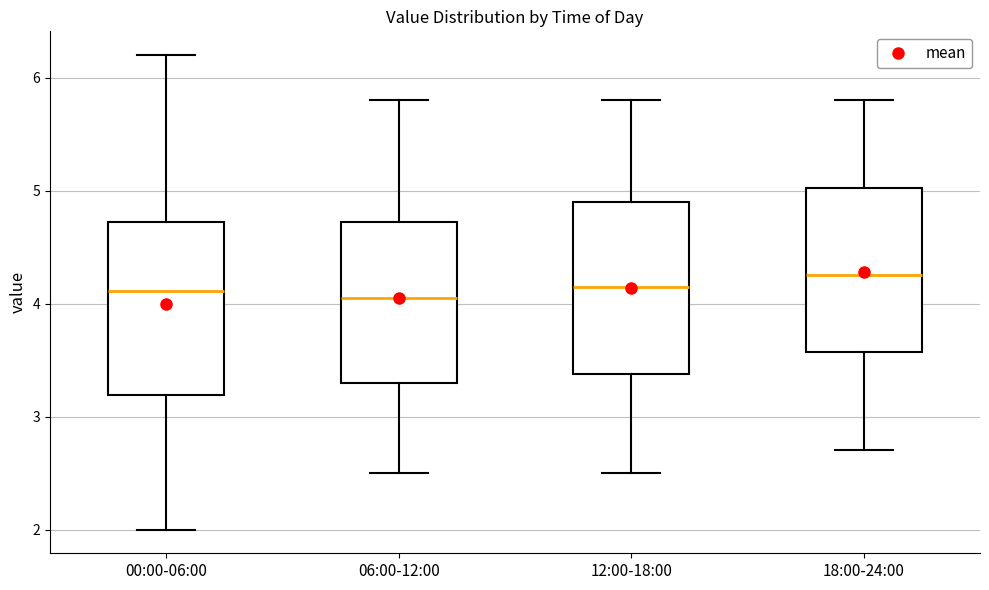

Reading left to right, read every box against the y-axis: the position of its median line, the range the box covers, and the ends of its whiskers. The values are not printed on the chart, so give them approximately, as read against the axis.

00:00-06:00: median 4.1, box 3.2 to 4.7, whiskers 2.0 to 6.2
06:00-12:00: median 4.1, box 3.3 to 4.7, whiskers 2.5 to 5.8
12:00-18:00: median 4.2, box 3.4 to 4.9, whiskers 2.5 to 5.8
18:00-24:00: median 4.3, box 3.6 to 5.0, whiskers 2.7 to 5.8